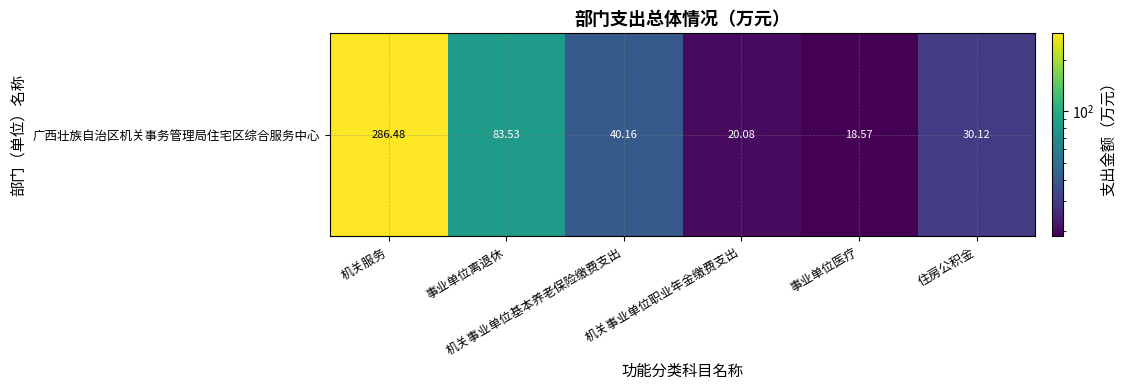

What is the average value?

79.8